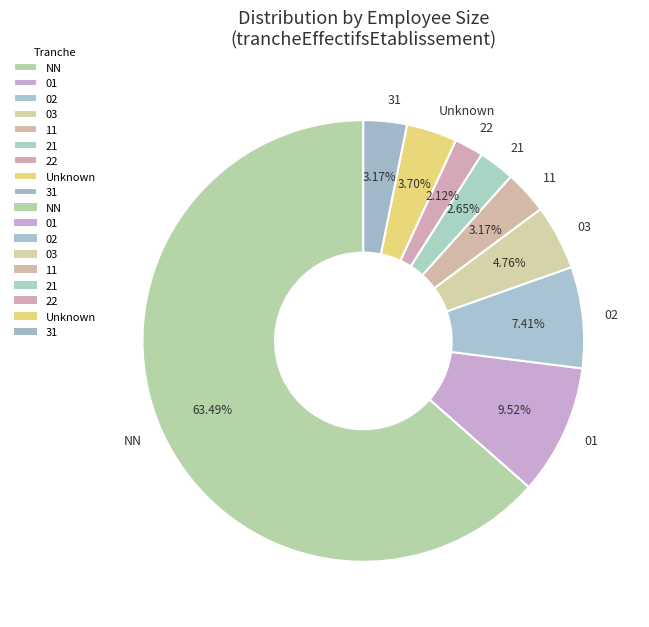

Approximately how many times larger is the value at 11 compared to 22?

1.5